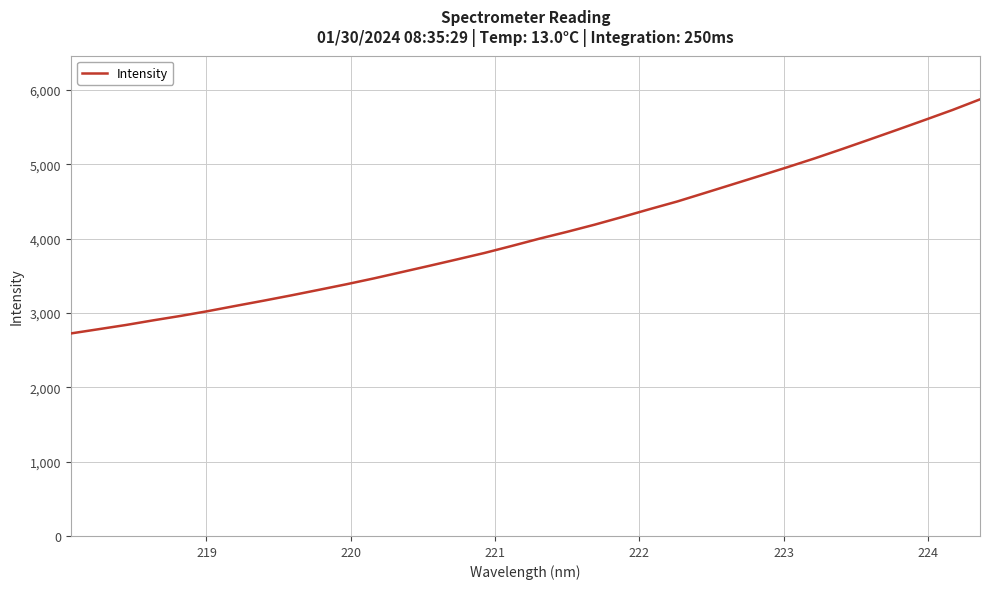

What is the maximum value shown in the chart?

5872.8